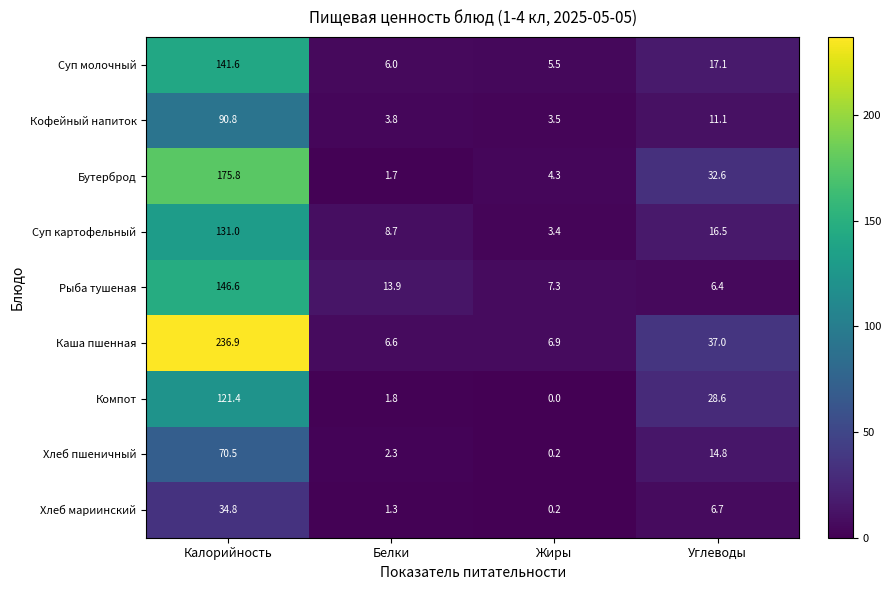

What is the approximate value of Хлеб мариинский at Белки?

1.3